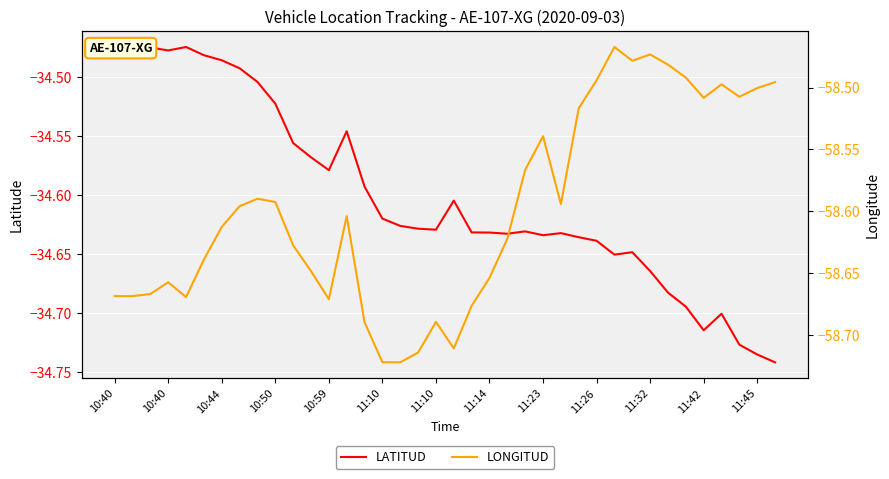

True or false: LATITUD has more than 0 points higher than both neighbors.

True